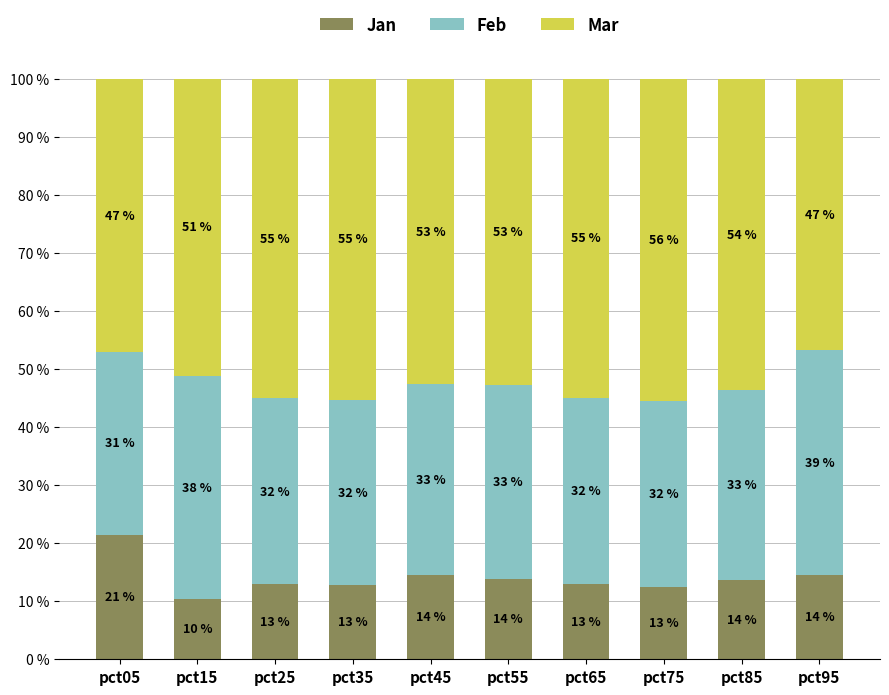

How many distinct data groups are displayed?

3